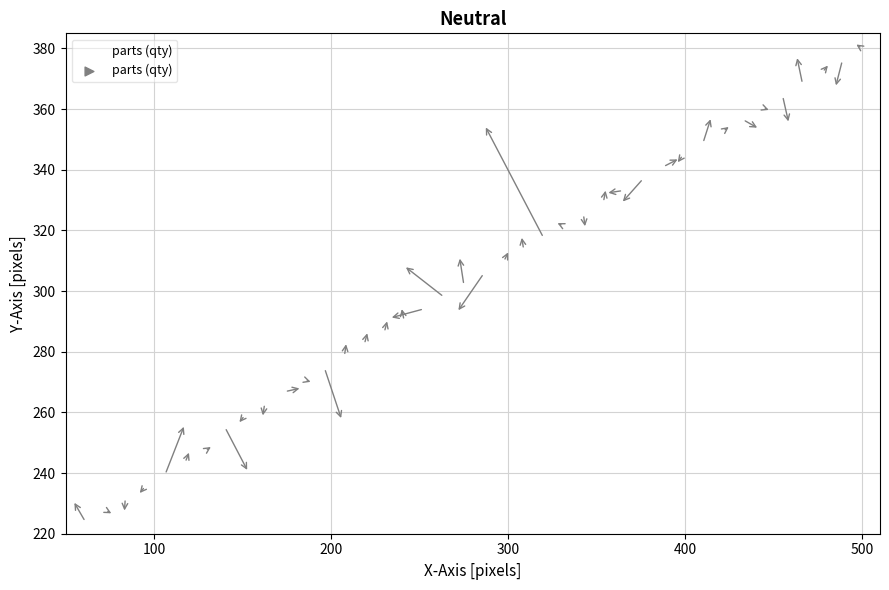

What is the range of Y values (max minus min)?

156.1